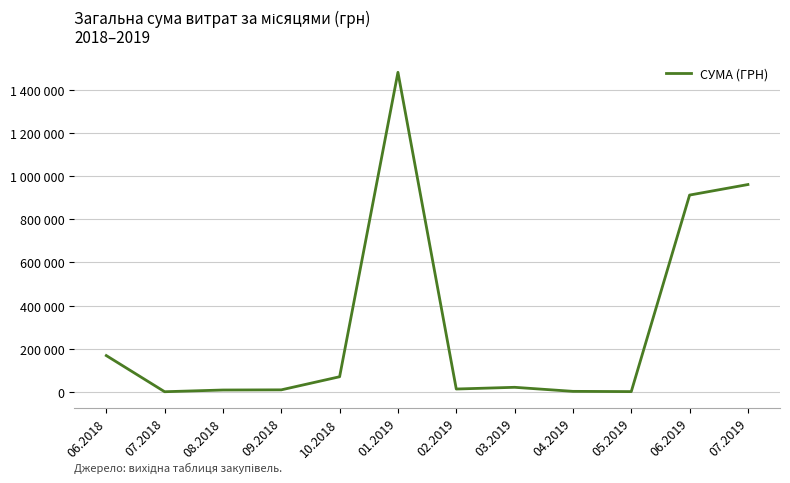

Does the chart have visible grid lines?

Yes